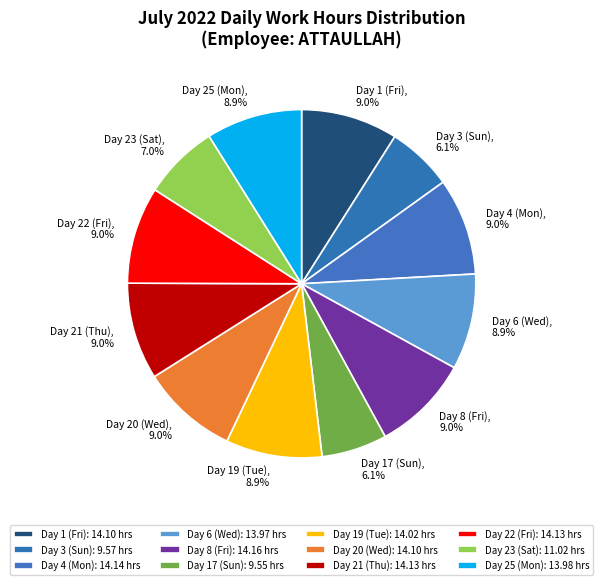

What percentage is the Day 6 (Wed) slice, to the nearest percent?

9%